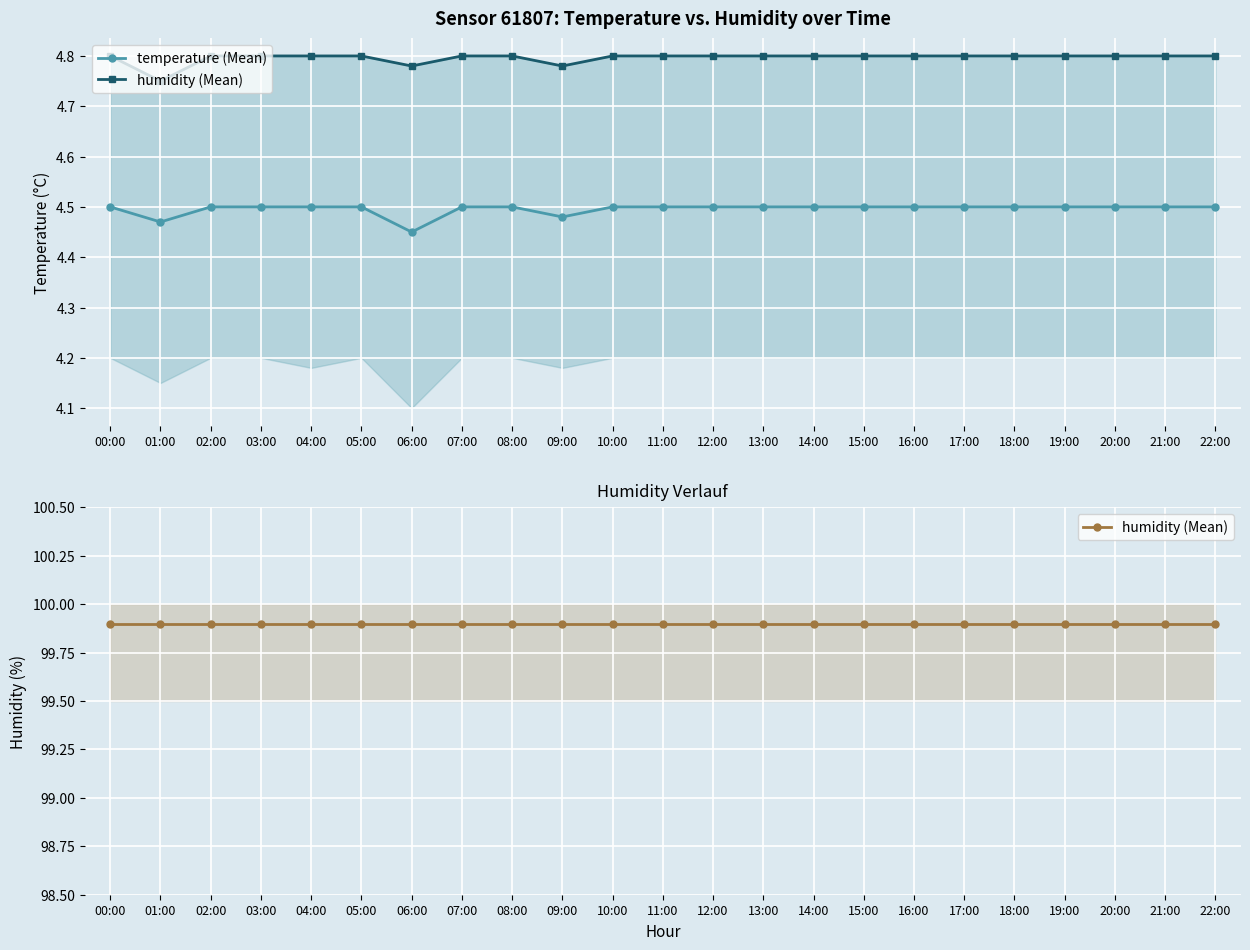

Which series has the widest spread of values?

temperature (Mean)